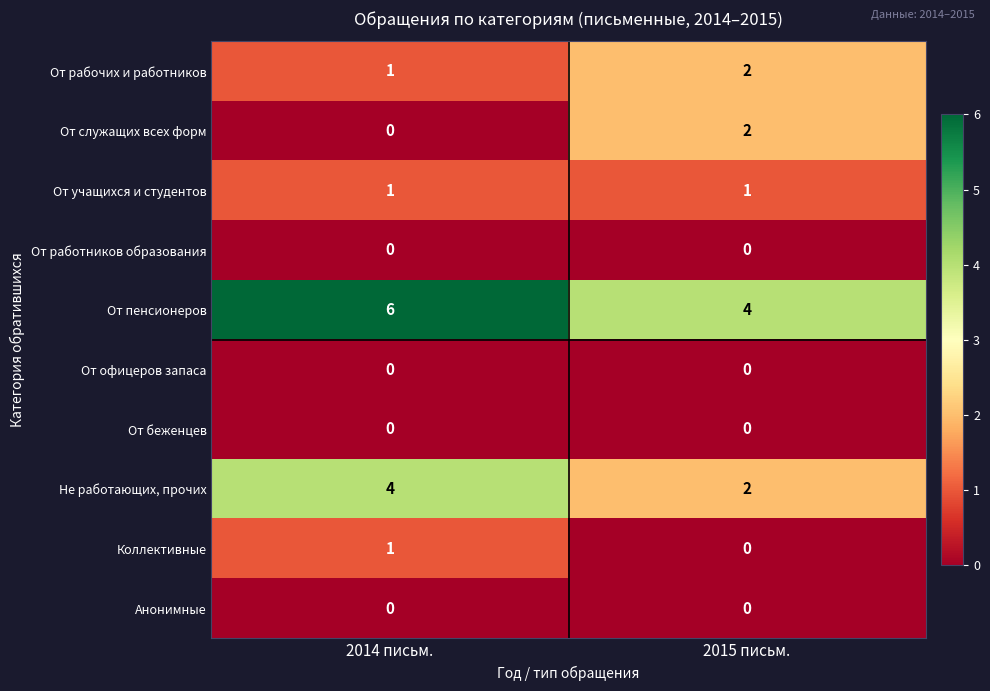

What is the total value across all series at 2015 письм.?

11